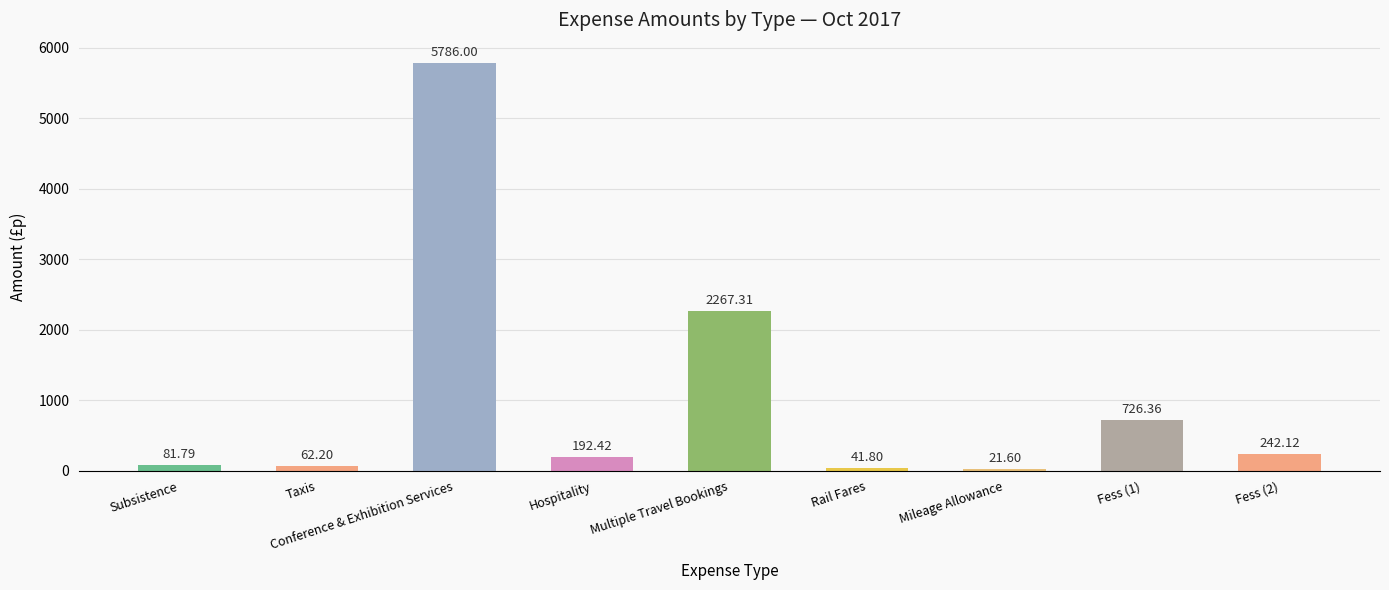

Count the number of categories in the chart.

9